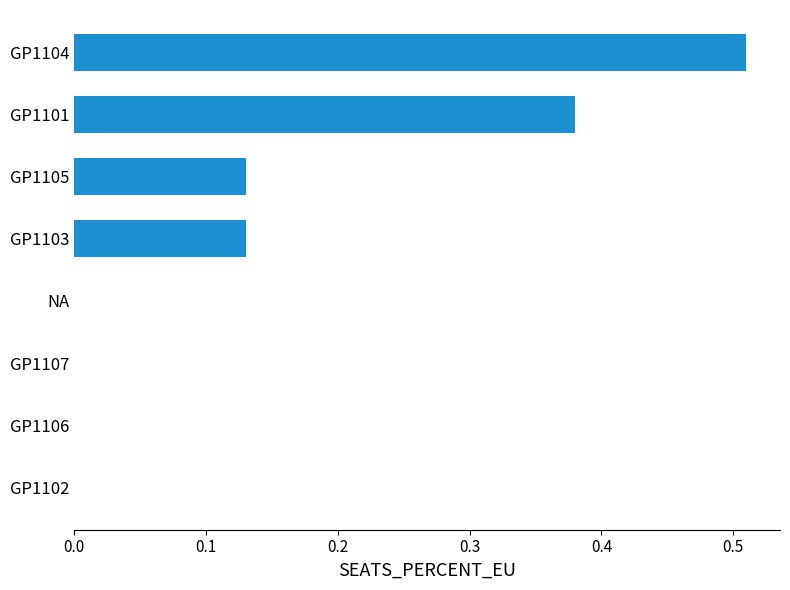

The value at GP1107 is -0.2. True or false?

False